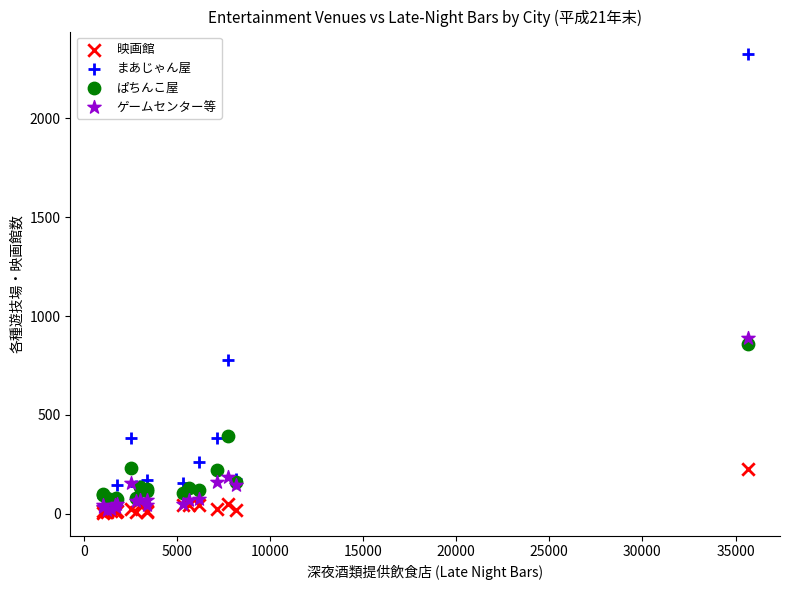

Which series has the largest Y range (max minus min)?

まあじゃん屋